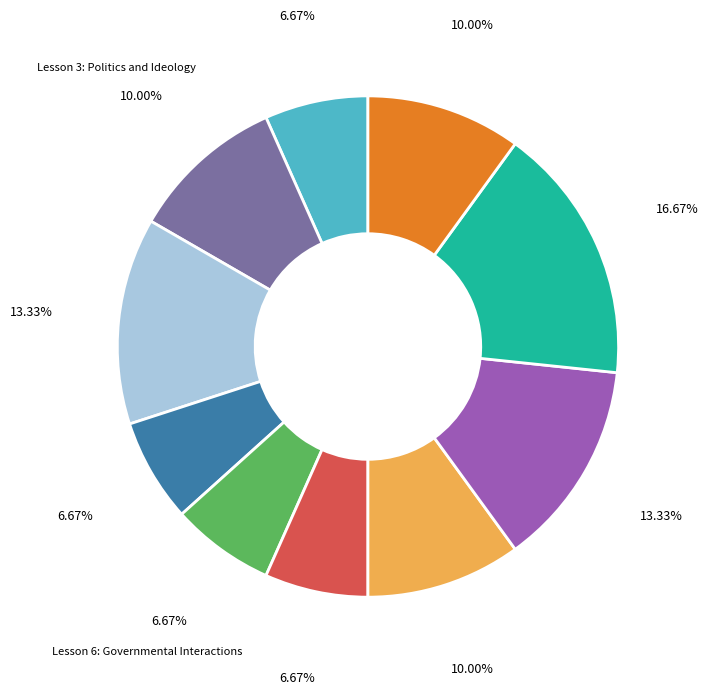

Count the number of slices in the pie.

10